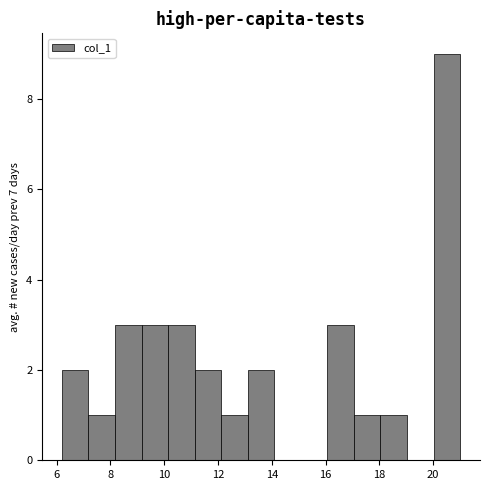

Reading left to right, list every bar in this chart as the range it spans on the x-axis followed by its height. Neither the bar edges nor the heights are printed on the chart, so give them approximately, as read against the axes.

6.2 to 7.2: 2
7.2 to 8.2: 1
8.2 to 9.2: 3
9.2 to 10.2: 3
10.2 to 11.2: 3
11.2 to 12.2: 2
12.2 to 13.2: 1
13.2 to 14.0: 2
14.0 to 15.0: 0
15.0 to 16.0: 0
16.0 to 17.0: 3
17.0 to 18.0: 1
18.0 to 19.0: 1
19.0 to 20.0: 0
20.0 to 21.0: 9